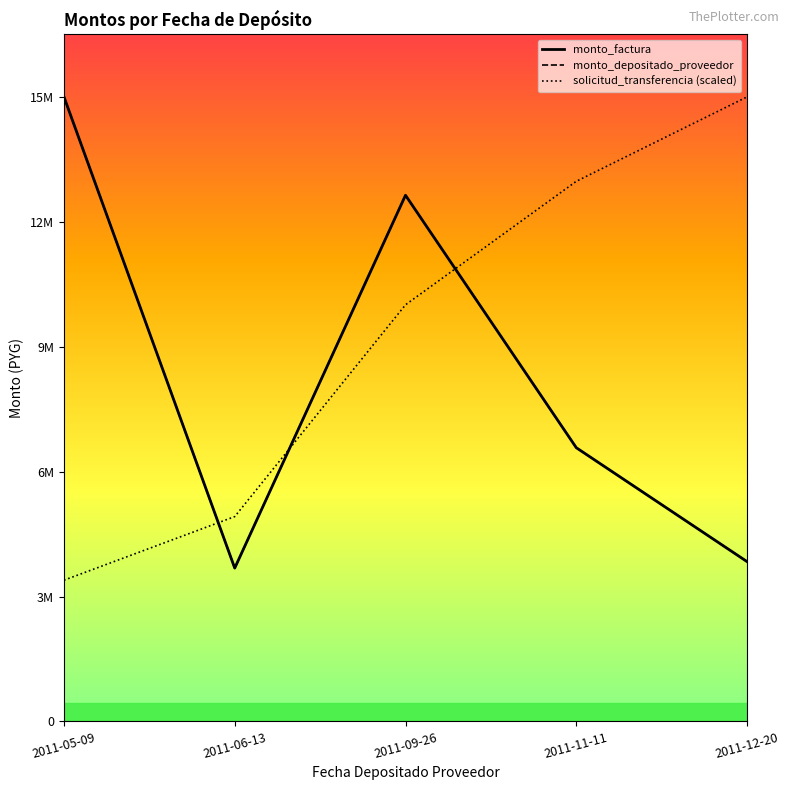

How many lines are shown in the chart?

3